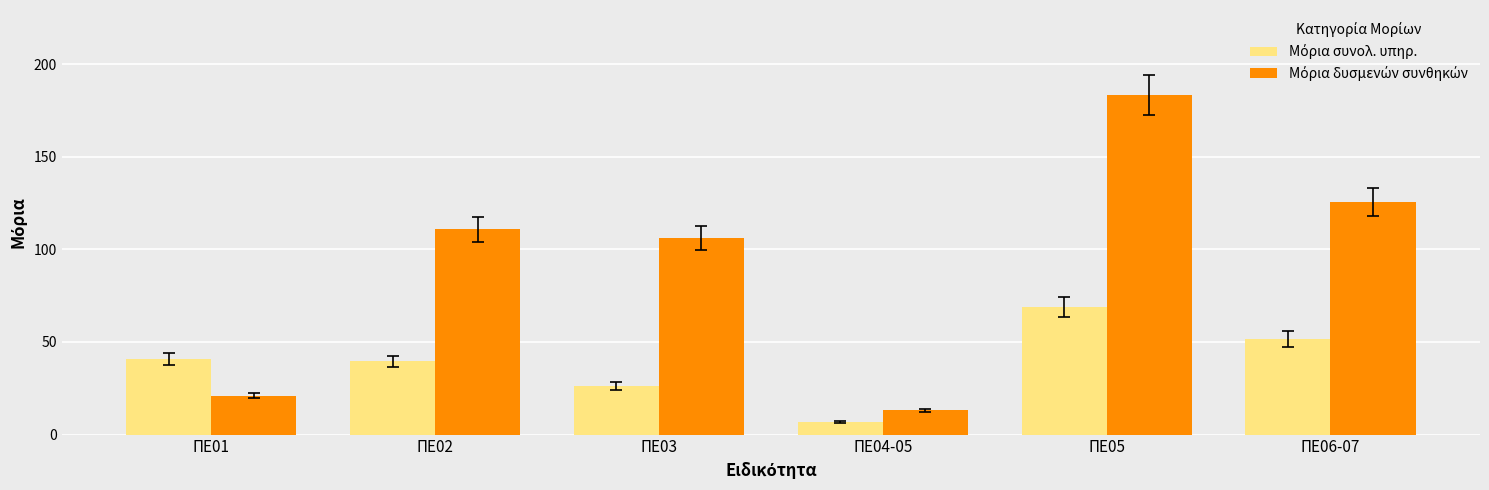

What is the total value across all series at ΠΕ04-05?

19.8